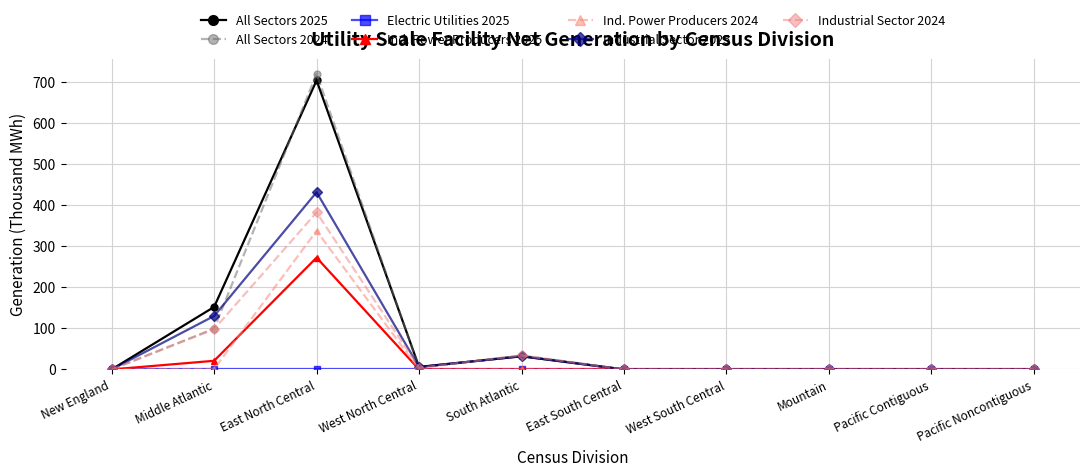

At which category does Ind. Power Producers 2025 reach its first local peak?

East North Central